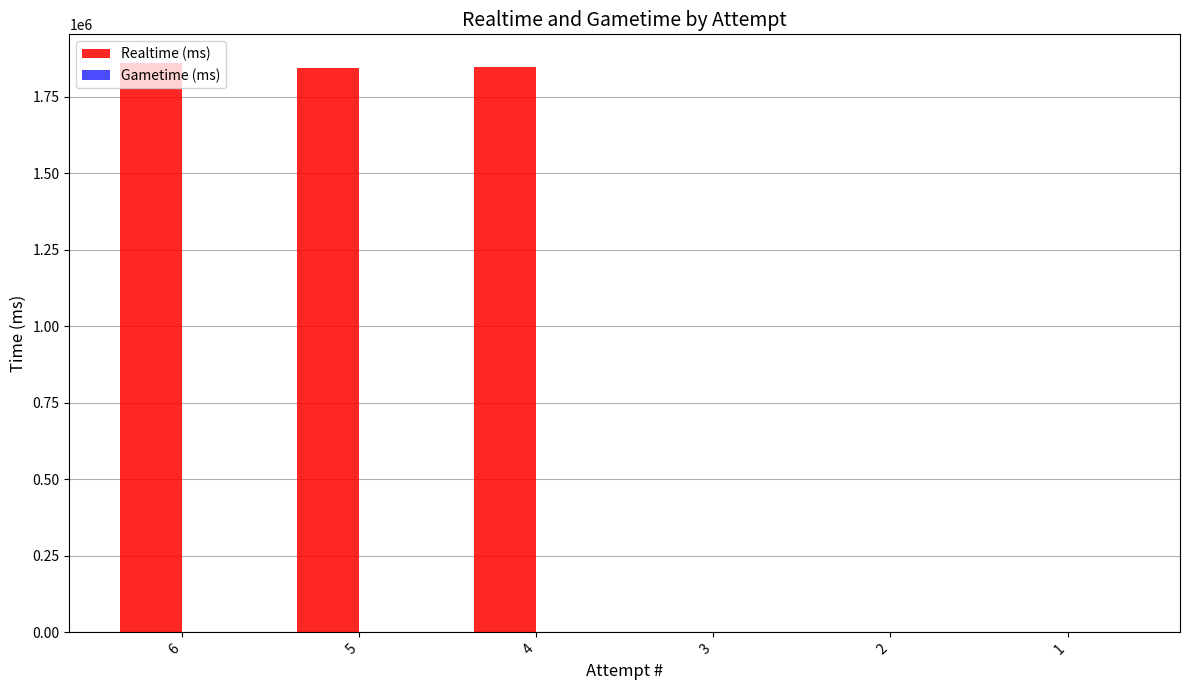

What is the ratio of the value at 4 to the value at 6?

1.0